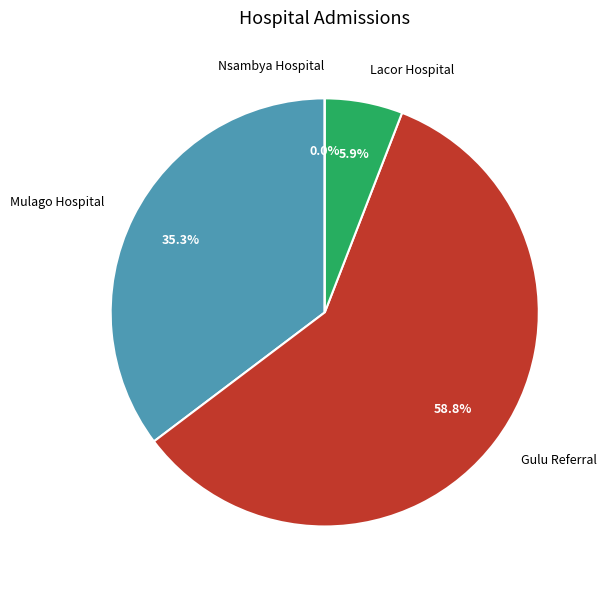

What percentage is NOT represented by Mulago Hospital?

64.7%